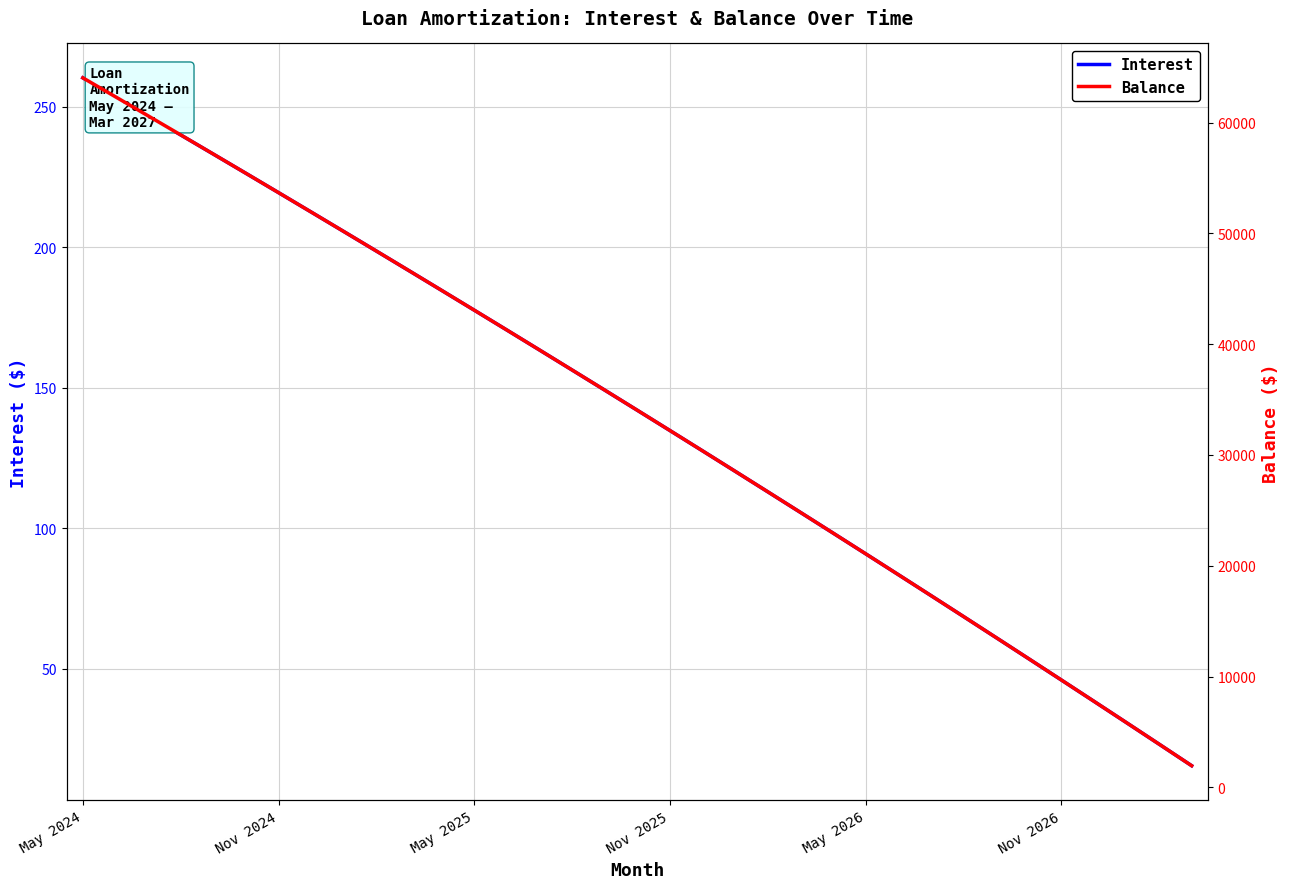

The Balance series shows 7831.6 at 26. True or false?

False